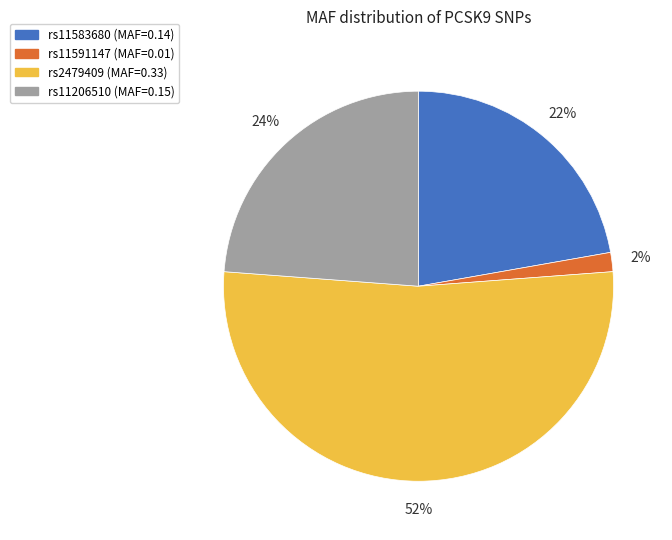

To the nearest percent, what is the average slice percentage?

25%